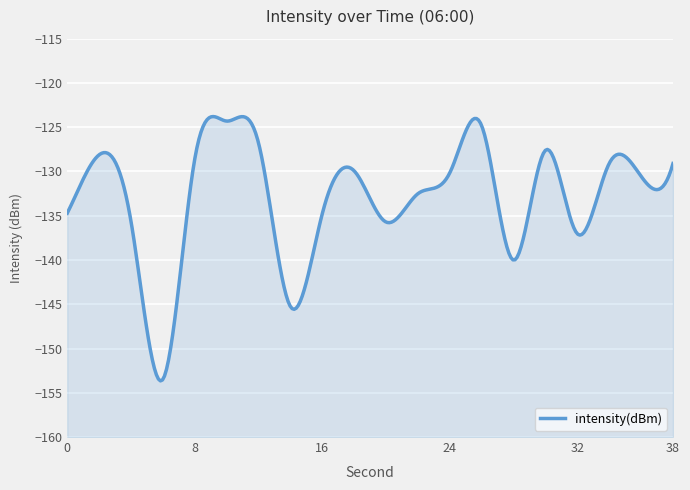

Which has a higher value, 18 or 30?

30